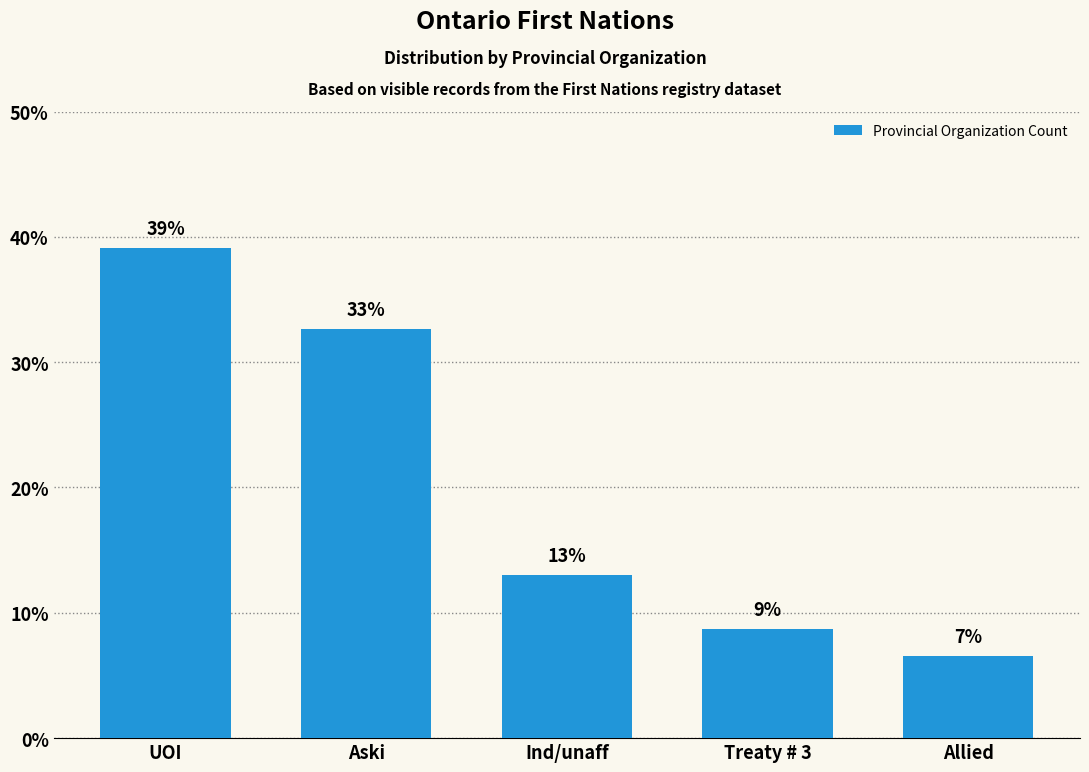

How many bars are there in total?

5